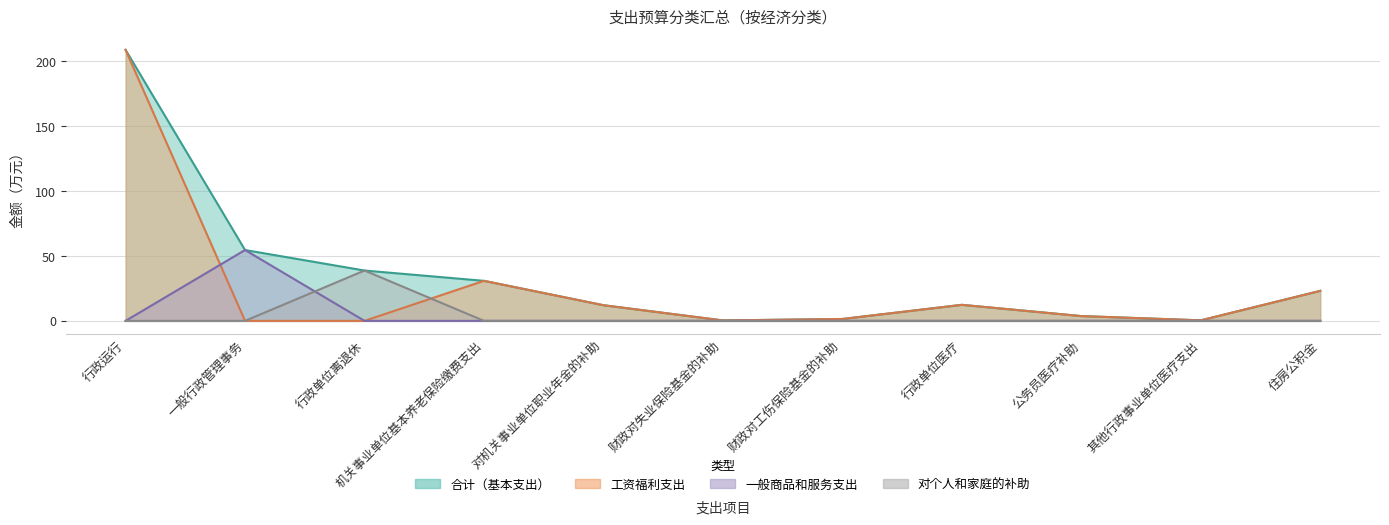

Is it true that 一般商品和服务支出 equals 0.0 at 行政运行?

True